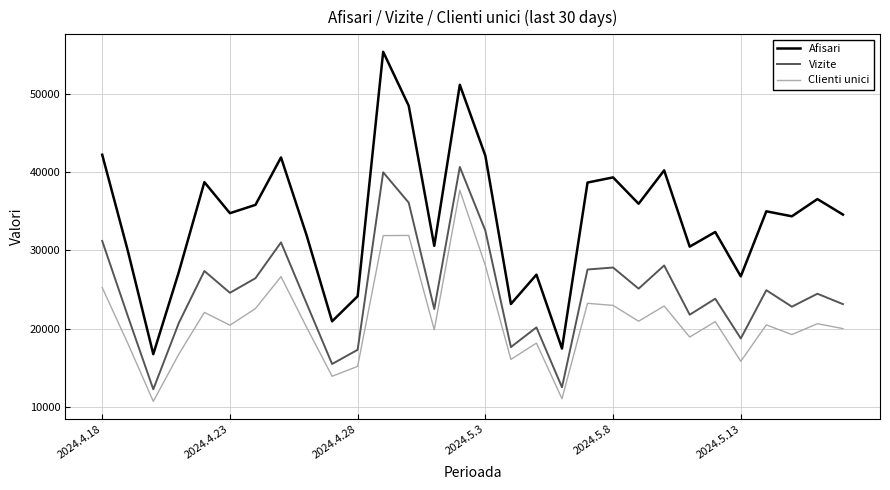

True or false: Afisari and Vizite intersect in this chart.

False